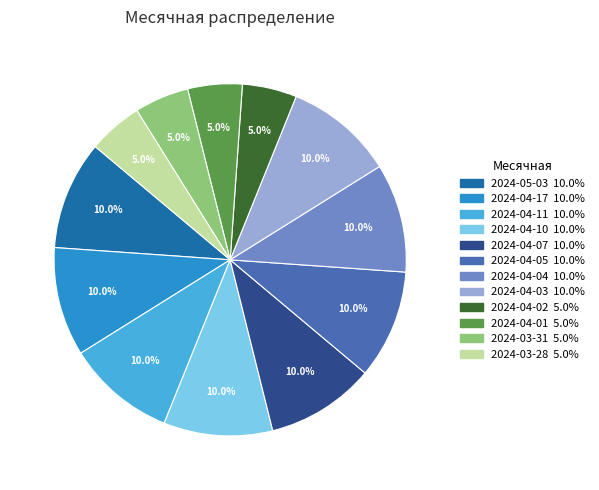

To the nearest percent, what is the combined percentage of 2024-04-10 and 2024-04-01?

15%